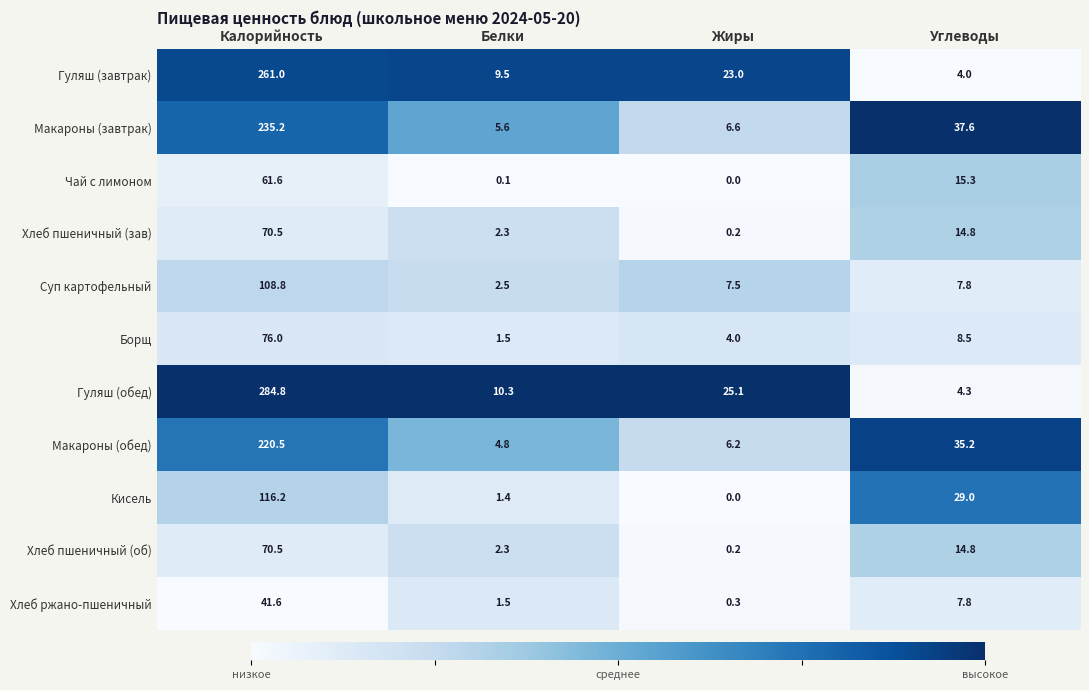

At which label does Гуляш (завтрак) reach its peak?

Калорийность